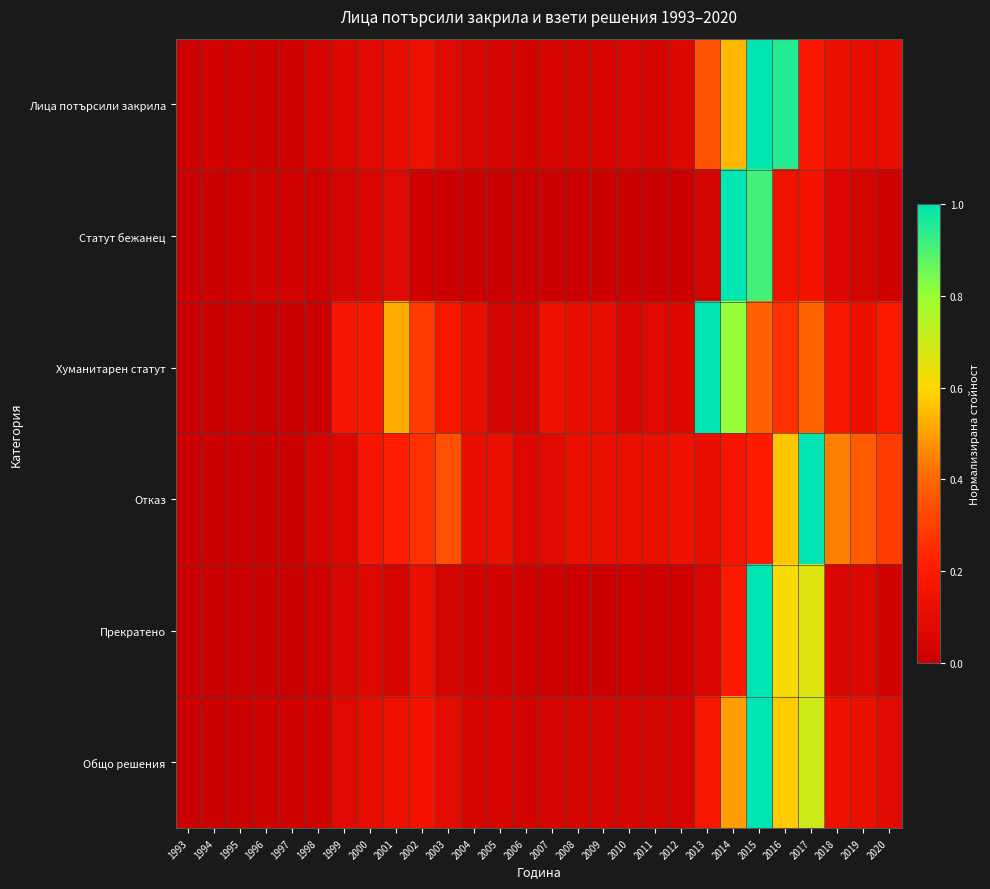

What is the maximum value shown in the chart?

1.0